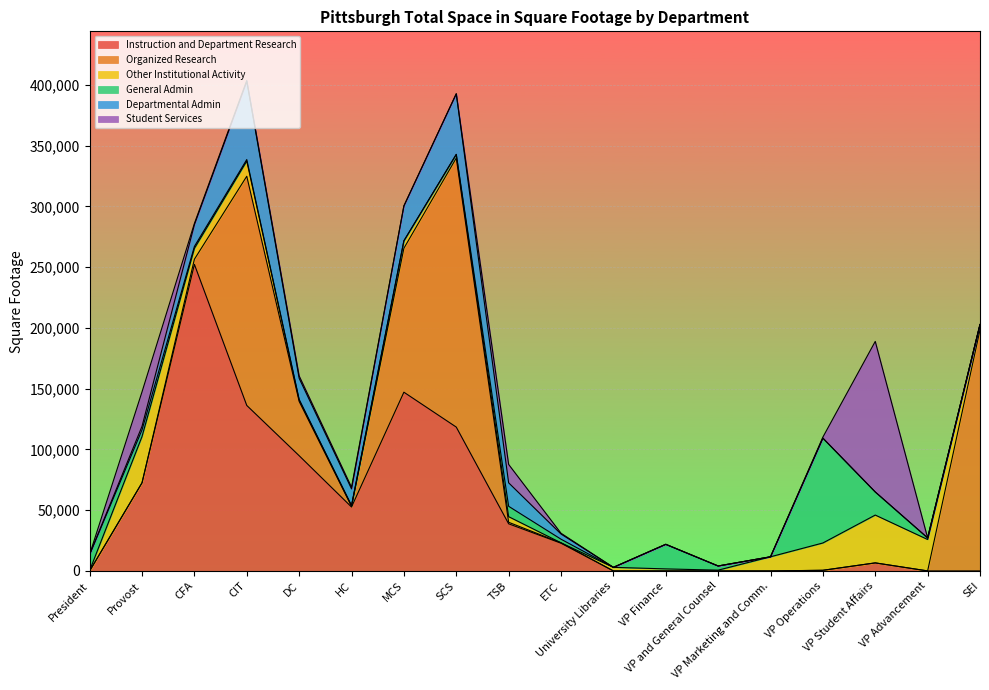

Reading left to right, what are all the values shown in this chart?

Instruction and Department Research: President=0	Provost=72515	CFA=252221	CIT=136151	DC=94812	HC=52596	MCS=147052	SCS=118346	TSB=38774	ETC=22813	University Libraries=0	VP Finance=0	VP and General Counsel=0	VP Marketing and Comm.=0	VP Operations=501	VP Student Affairs=6606	VP Advancement=0	SEI=0
Organized Research: President=0	Provost=0	CFA=4232	CIT=188583	DC=44675	HC=628	MCS=118435	SCS=221317	TSB=1254	ETC=323	University Libraries=0	VP Finance=0	VP and General Counsel=0	VP Marketing and Comm.=0	VP Operations=28	VP Student Affairs=0	VP Advancement=0	SEI=198328
Other Institutional Activity: President=354	Provost=38079	CFA=8963	CIT=12525	DC=1239	HC=260	MCS=6104	SCS=2975	TSB=4610	ETC=4	University Libraries=2940	VP Finance=1674	VP and General Counsel=638	VP Marketing and Comm.=11631	VP Operations=22462	VP Student Affairs=39356	VP Advancement=25856	SEI=4399
General Admin: President=13101	Provost=5458	CFA=1547	CIT=1221	DC=356	HC=393	MCS=0	SCS=154	TSB=8541	ETC=2969	University Libraries=0	VP Finance=20221	VP and General Counsel=3427	VP Marketing and Comm.=0	VP Operations=86214	VP Student Affairs=19006	VP Advancement=1308	SEI=0
Departmental Admin: President=216	Provost=2956	CFA=17910	CIT=64175	DC=17443	HC=13623	MCS=28725	SCS=49762	TSB=19317	ETC=4268	University Libraries=0	VP Finance=0	VP and General Counsel=0	VP Marketing and Comm.=0	VP Operations=95	VP Student Affairs=0	VP Advancement=0	SEI=0
Student Services: President=0	Provost=28375	CFA=1041	CIT=947	DC=1940	HC=1352	MCS=0	SCS=68	TSB=15136	ETC=630	University Libraries=0	VP Finance=0	VP and General Counsel=0	VP Marketing and Comm.=0	VP Operations=814	VP Student Affairs=123878	VP Advancement=0	SEI=0